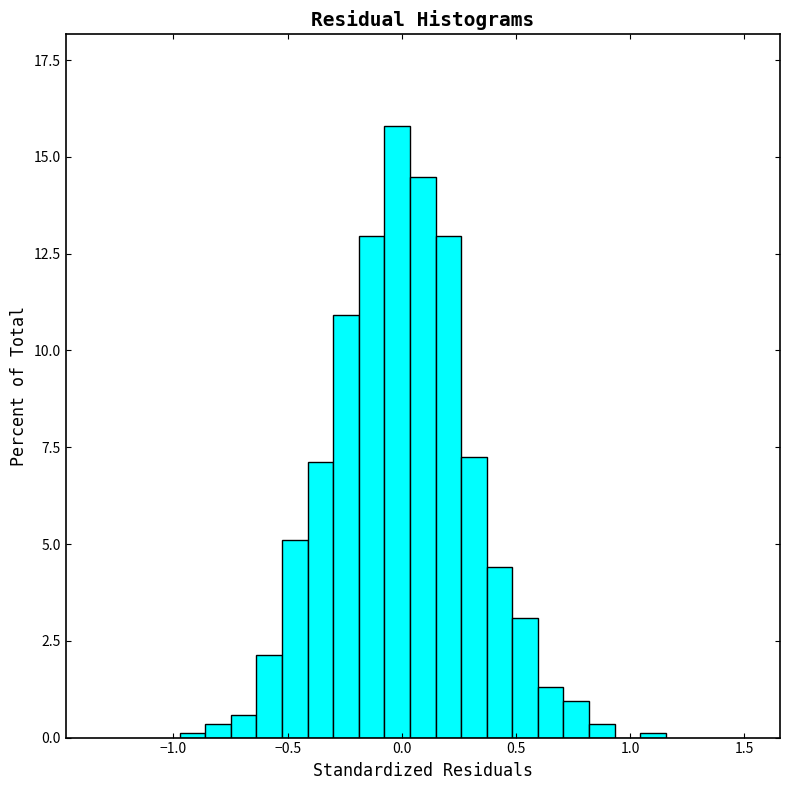

Read against the x-axis, roughly where is the centre of the tallest bar?

0.00